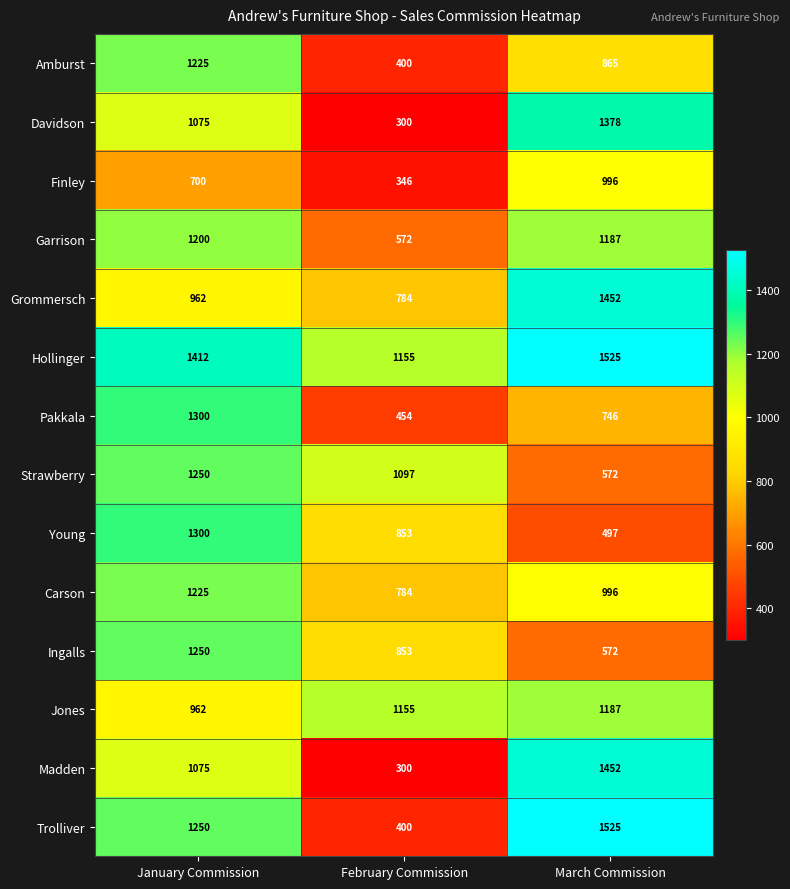

At which label is Trolliver closest to 962?

January Commission